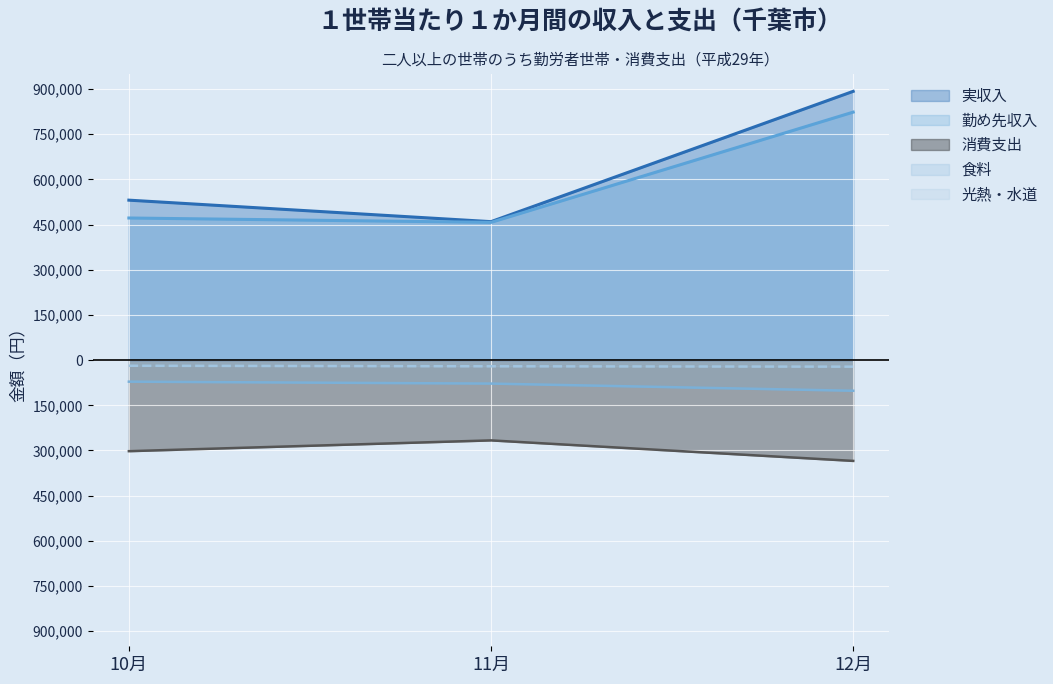

What is the average value of the 光熱・水道 series?

-20250